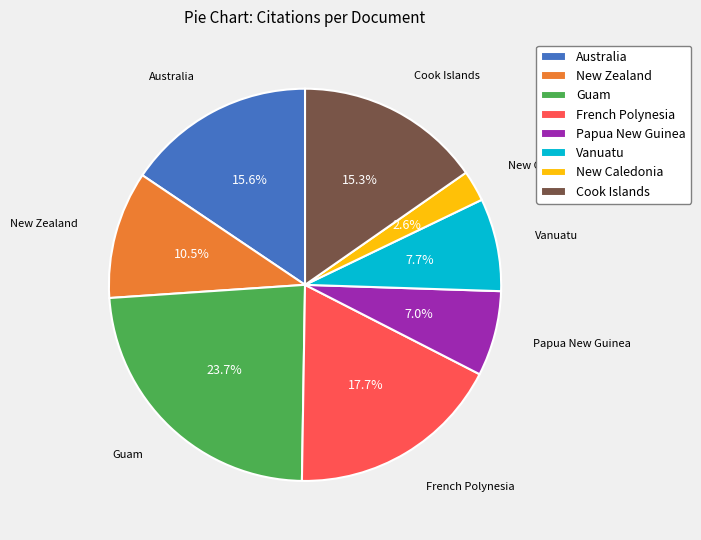

The Australia slice represents 30% of the pie. True or false?

False